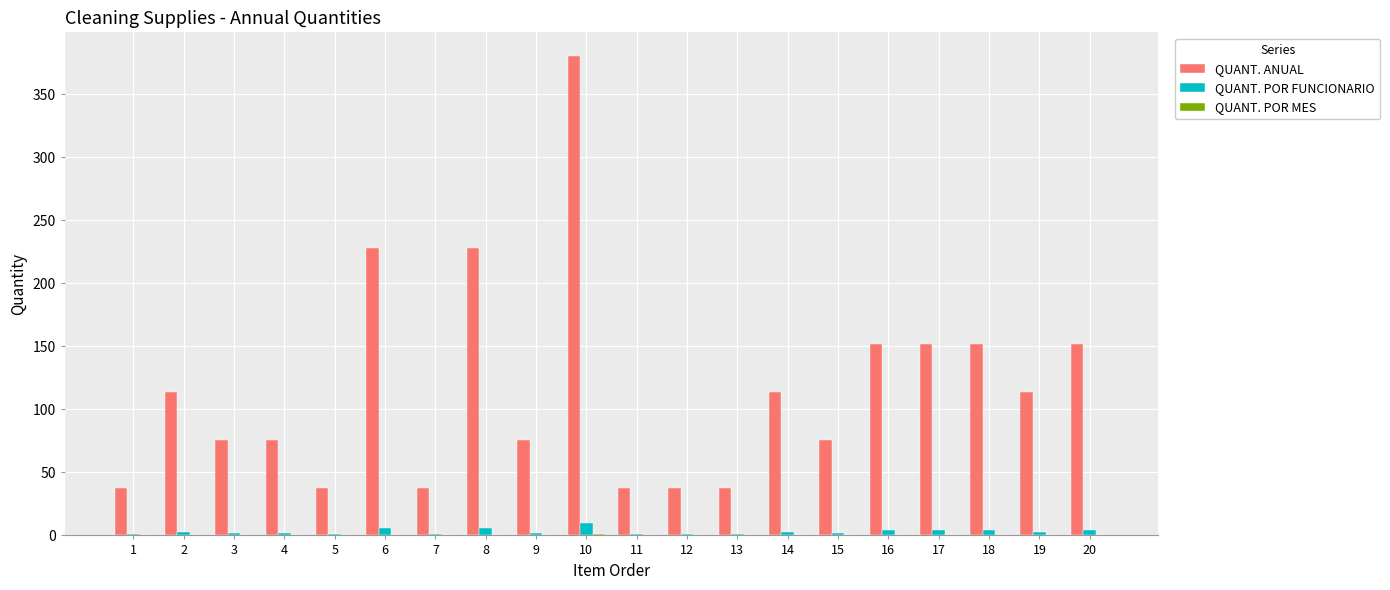

Is the value of QUANT. POR FUNCIONARIO at 7 greater than the value of QUANT. ANUAL at 4?

No